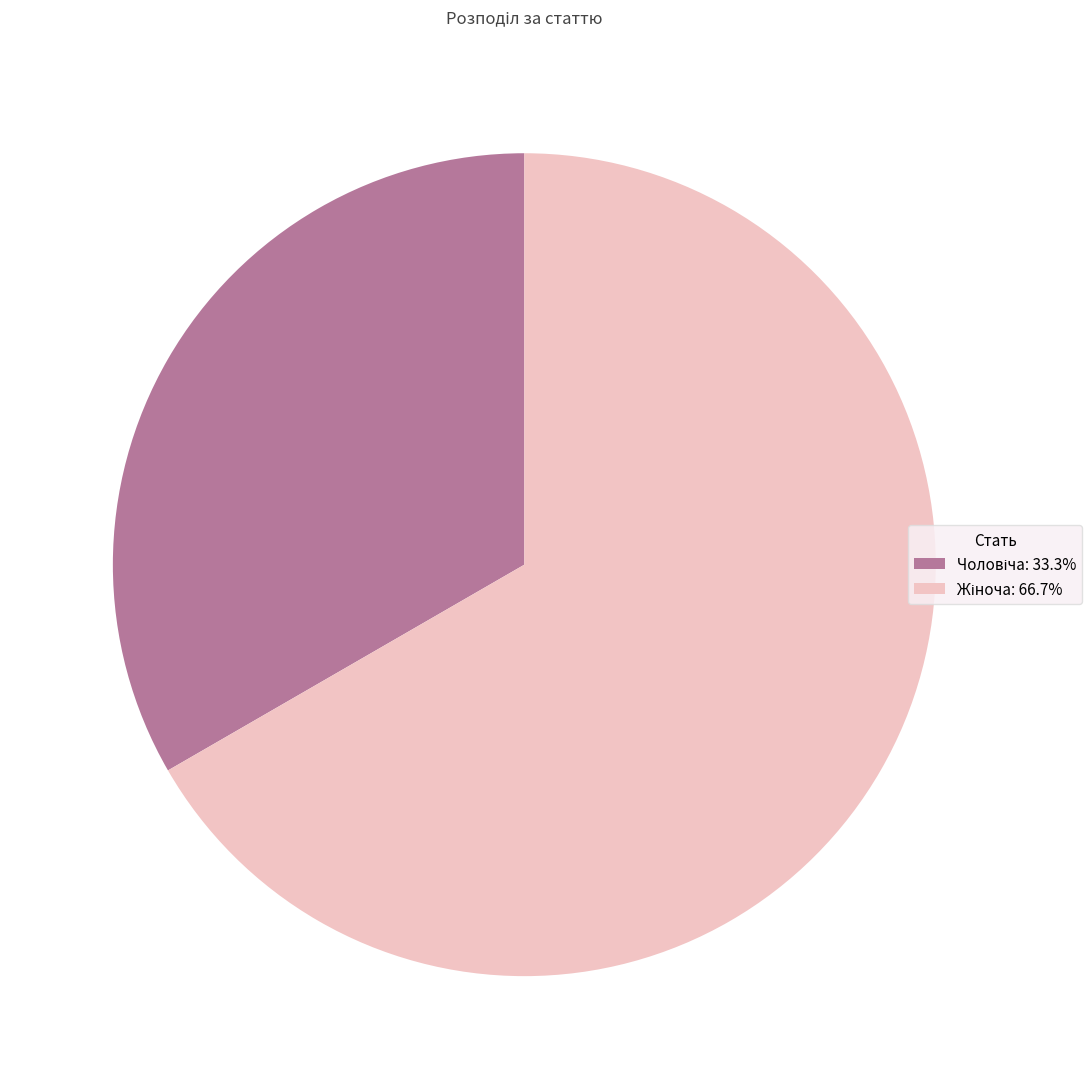

Is there any slice that represents more than half of the pie?

Yes